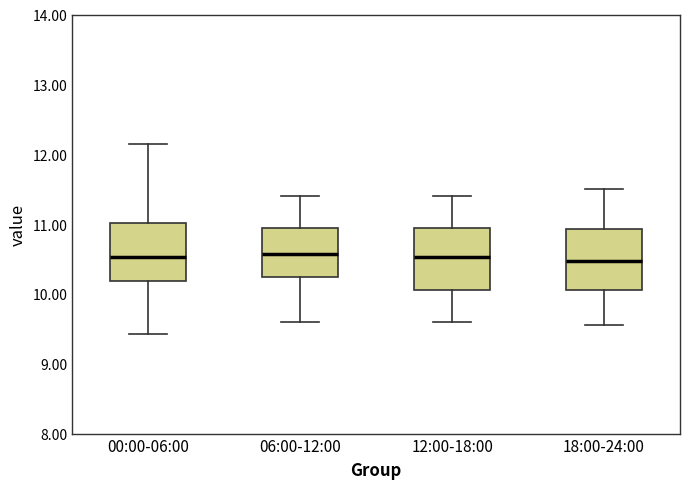

Where is the upper edge of the box for 18:00-24:00 on the y-axis? The values are not printed on the chart, so give them approximately, as read against the axis.

10.9